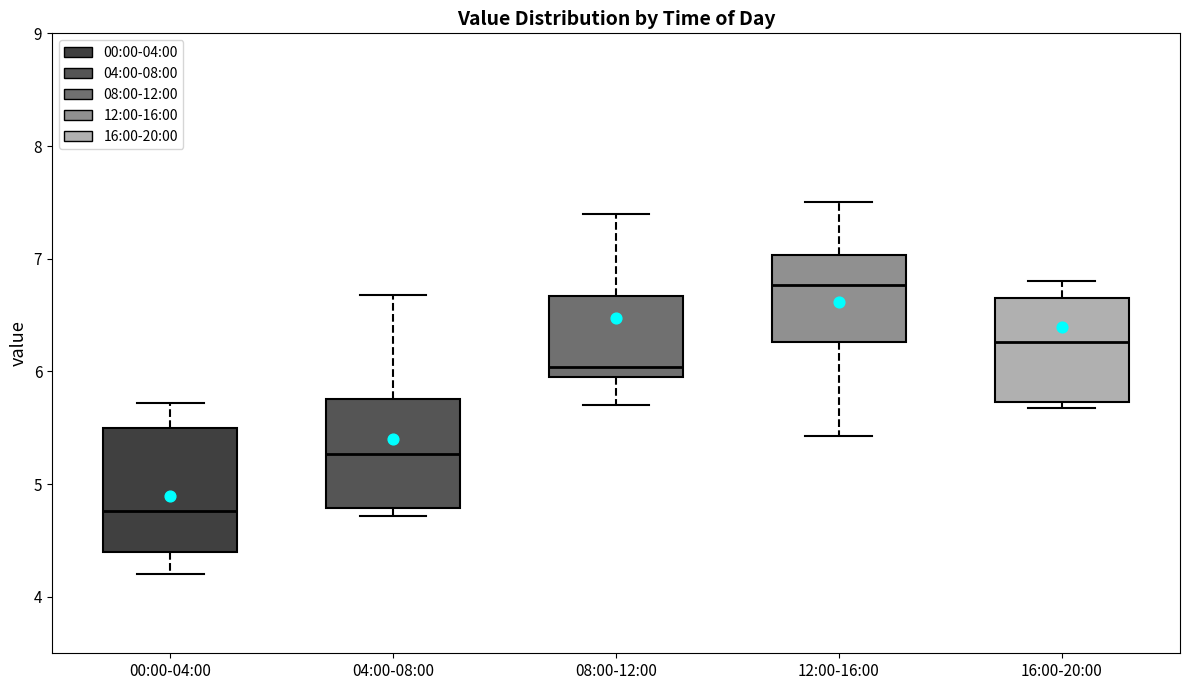

Reading left to right, transcribe this box plot: for each box, give where its median line is, the range the box spans, and where its two whiskers end, as read against the y-axis. The values are not printed on the chart, so give them approximately, as read against the axis.

00:00-04:00: median 4.8, box 4.4 to 5.5, whiskers 4.2 to 5.7
04:00-08:00: median 5.3, box 4.8 to 5.8, whiskers 4.7 to 6.7
08:00-12:00: median 6.0 (just above the box's lower edge), box 6.0 to 6.7, whiskers 5.7 to 7.4
12:00-16:00: median 6.8, box 6.3 to 7.0, whiskers 5.4 to 7.5
16:00-20:00: median 6.3, box 5.7 to 6.7, whiskers 5.7 (just below the box's lower edge) to 6.8